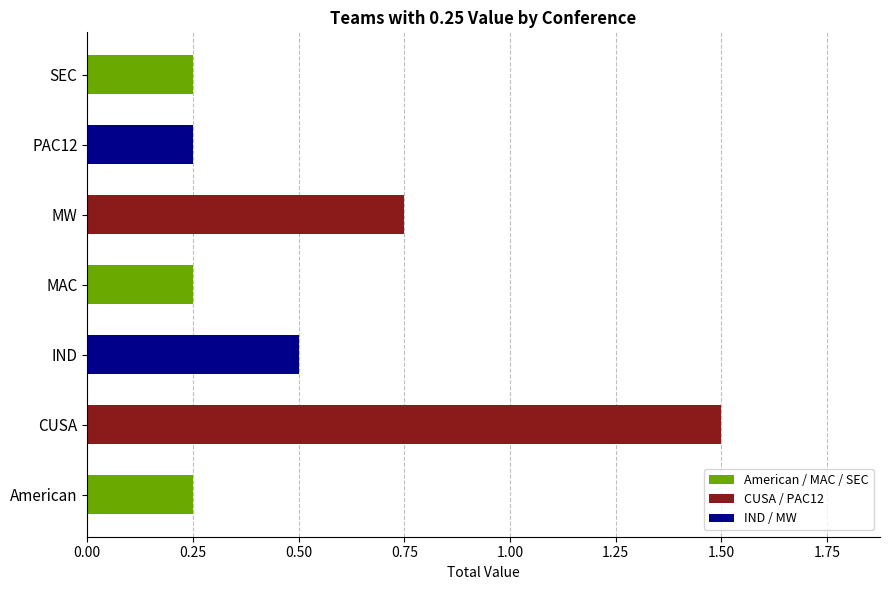

Which has a higher value, CUSA or PAC12?

CUSA